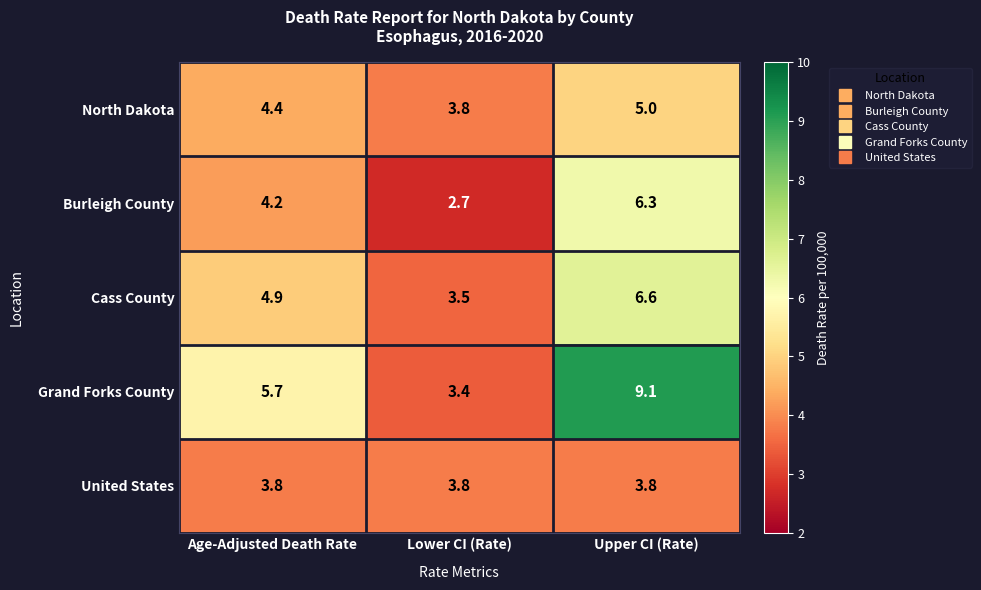

What is the spread (max minus min) of values at Age-Adjusted Death Rate?

1.9